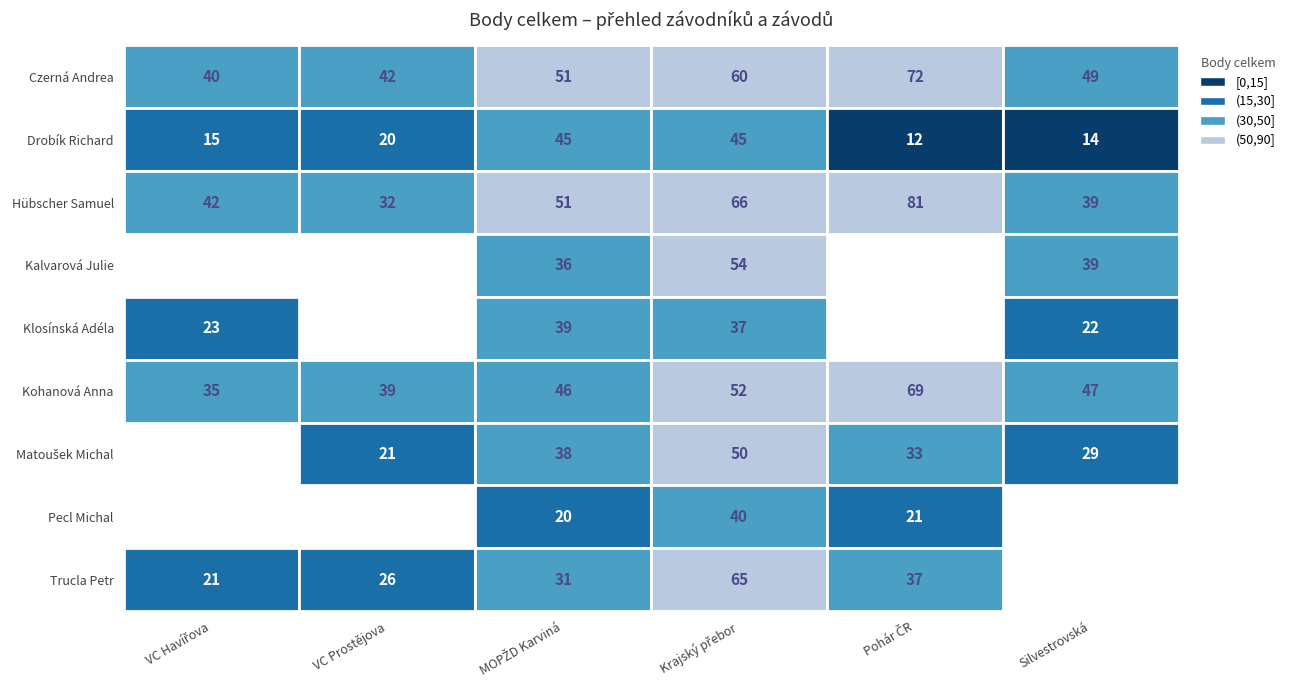

What value does the Kalvarová Julie series have at Silvestrovská, to the nearest 5?

40